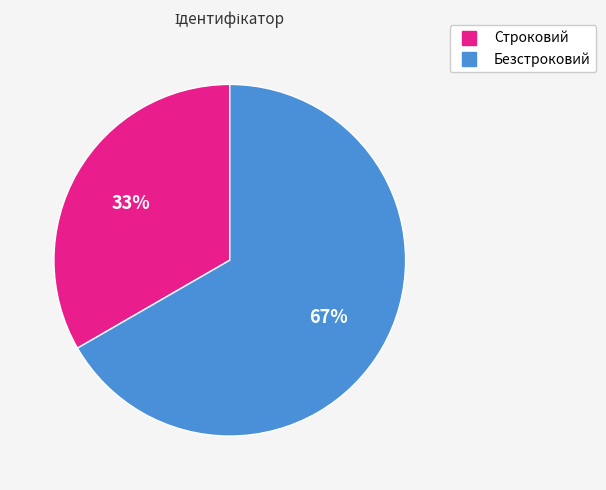

To the nearest percent, what is the average slice percentage?

50%